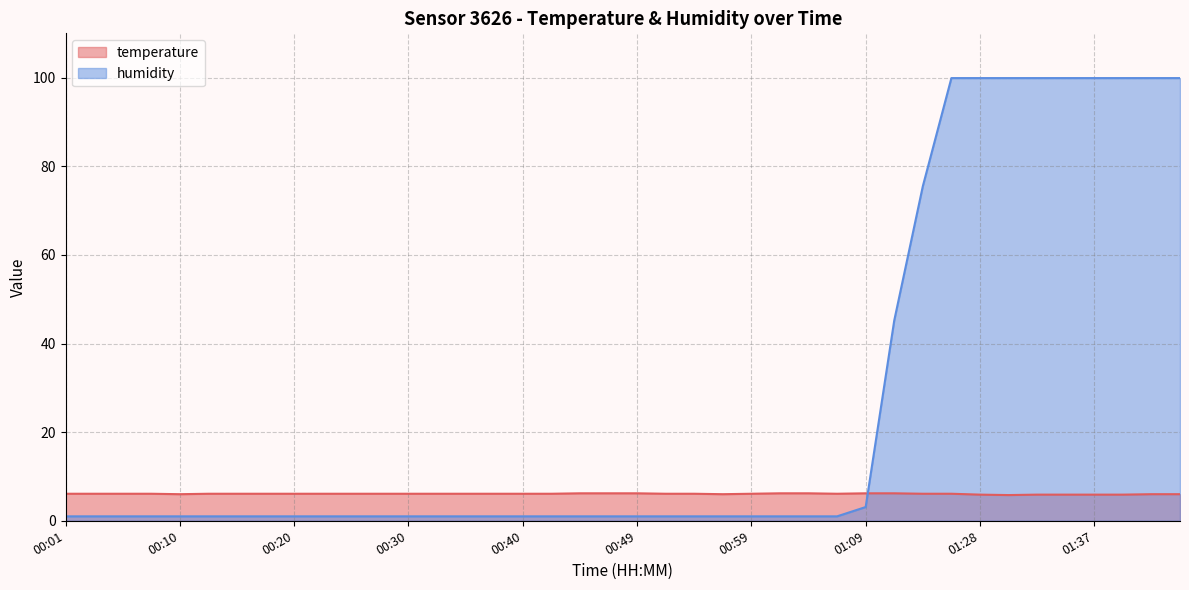

What is the average value of the humidity series?

26.3